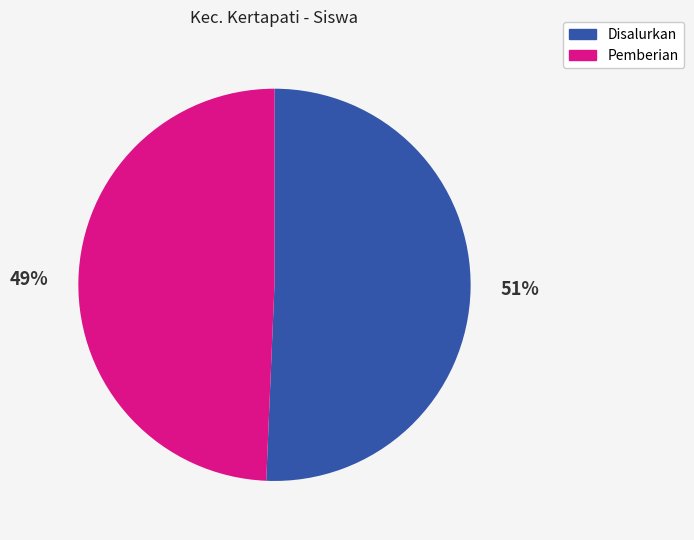

What is the ratio of the value at Disalurkan to the value at Pemberian?

1.0